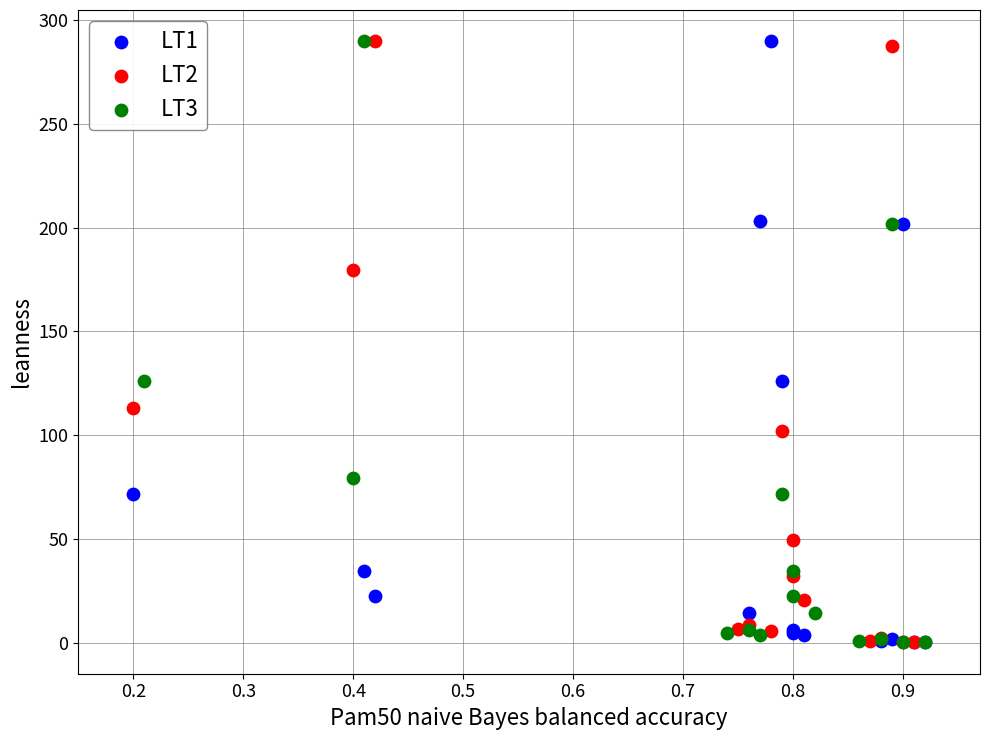

What are all the series names shown in the legend?

LT1, LT2, LT3